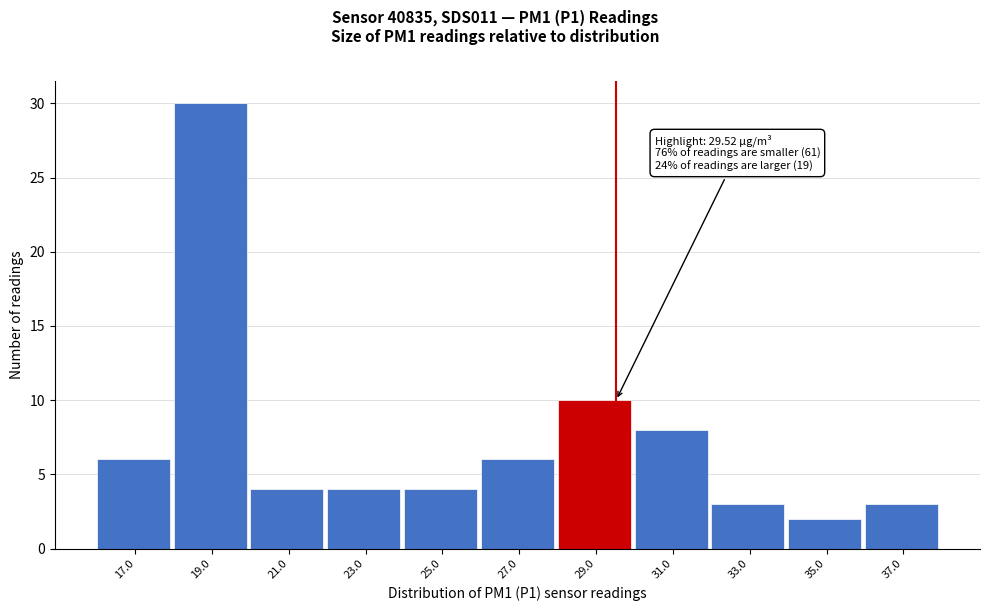

Over which range of the x-axis is the bar tallest?

18 to 20